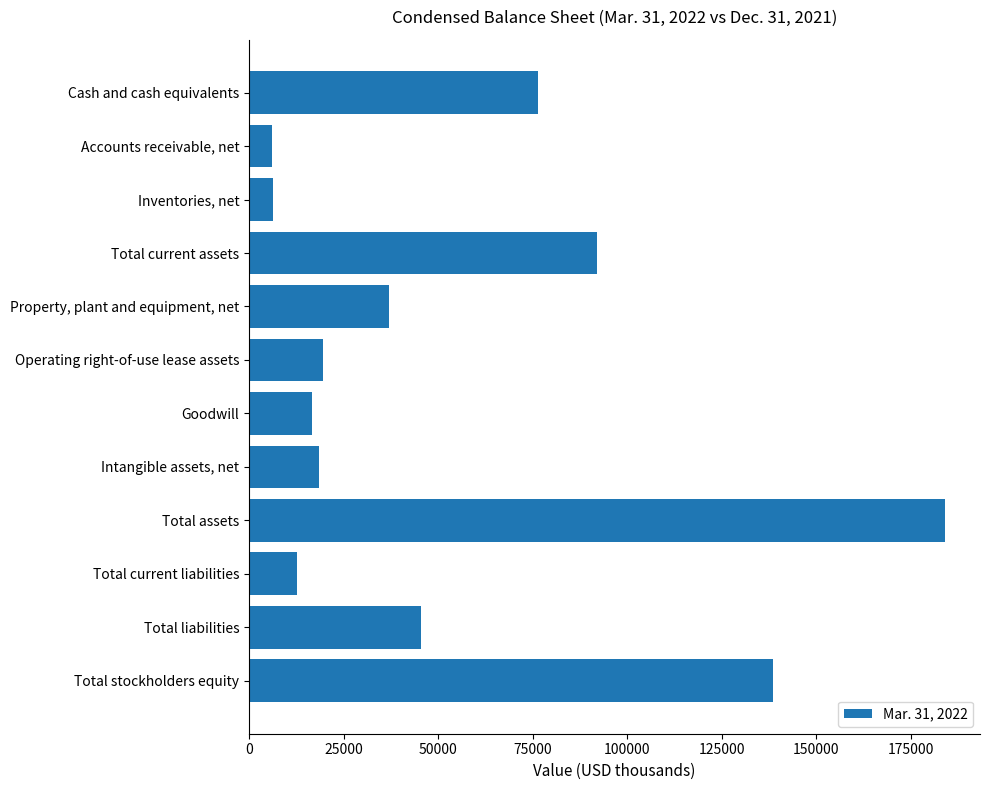

Which label corresponds to the largest value in the chart?

Total assets